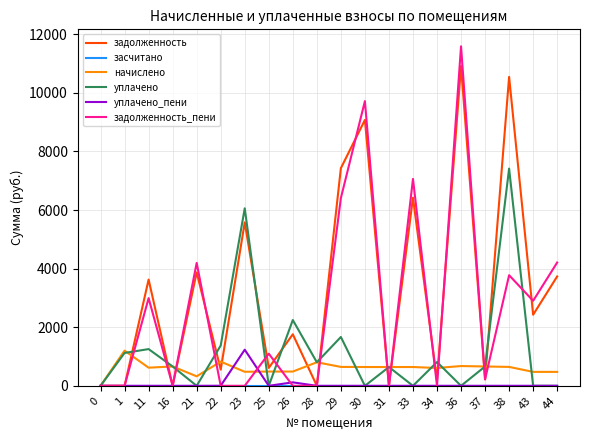

The value of уплачено_пени at 23 is 1672.3. True or false?

False